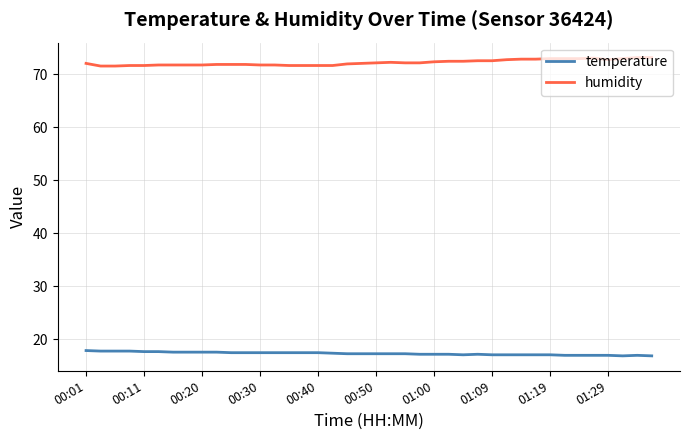

List the series in order of their overall mean, lowest first.

temperature, humidity